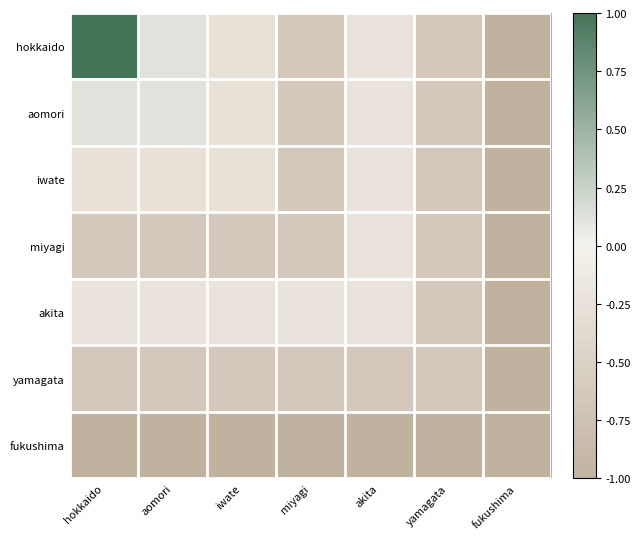

At fukushima, list the series in order from smallest to largest.

hokkaido, aomori, iwate, miyagi, akita, yamagata, fukushima